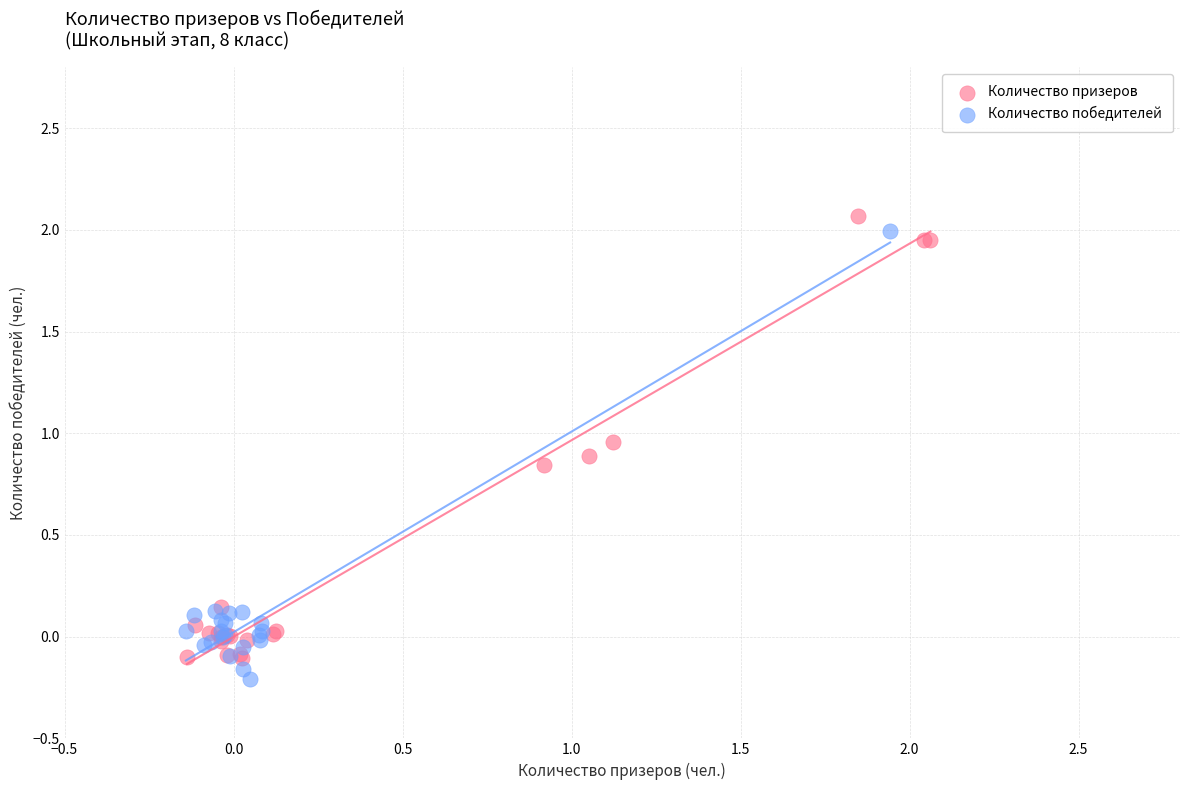

What are all the series names shown in the legend?

Количество призеров, Количество победителей